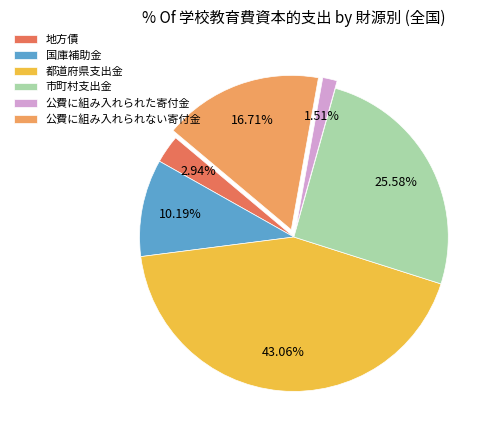

To the nearest percent, what is the difference between the largest and smallest slice percentages?

42%